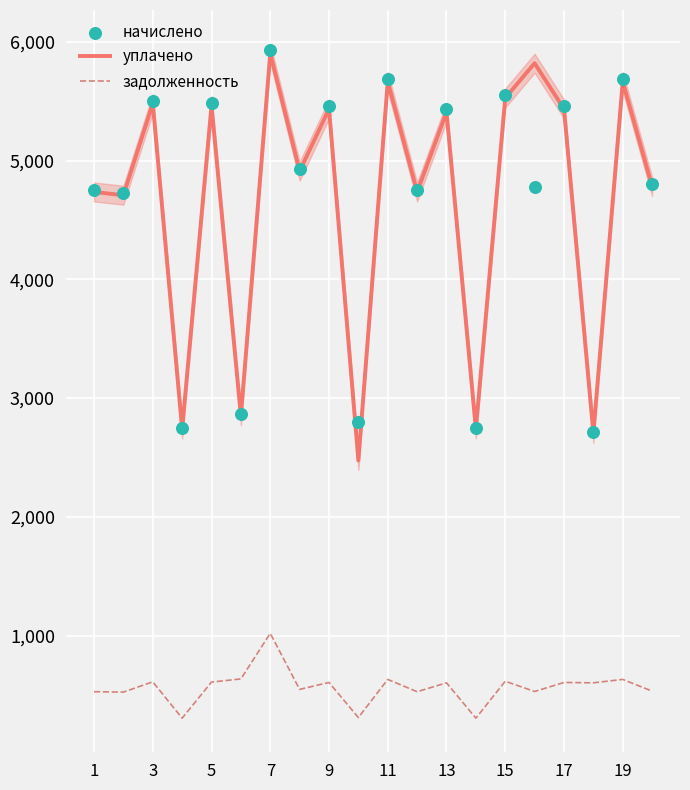

What is the total value across all series at 17?

11498.0